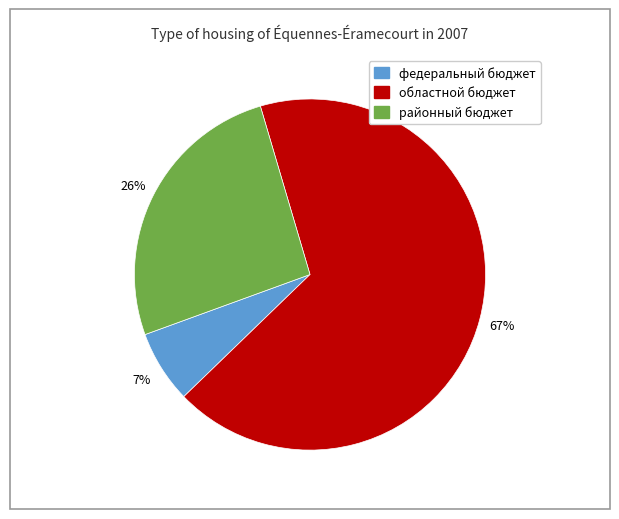

To the nearest percent, what is the average slice percentage?

33%